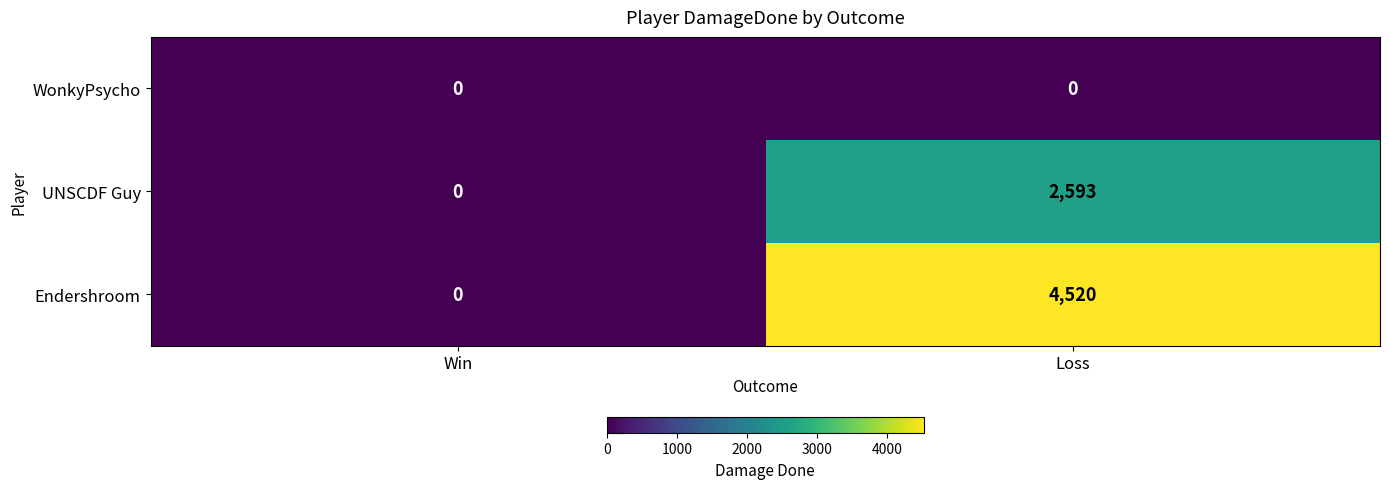

At how many categories does at least one series exceed 3332?

1